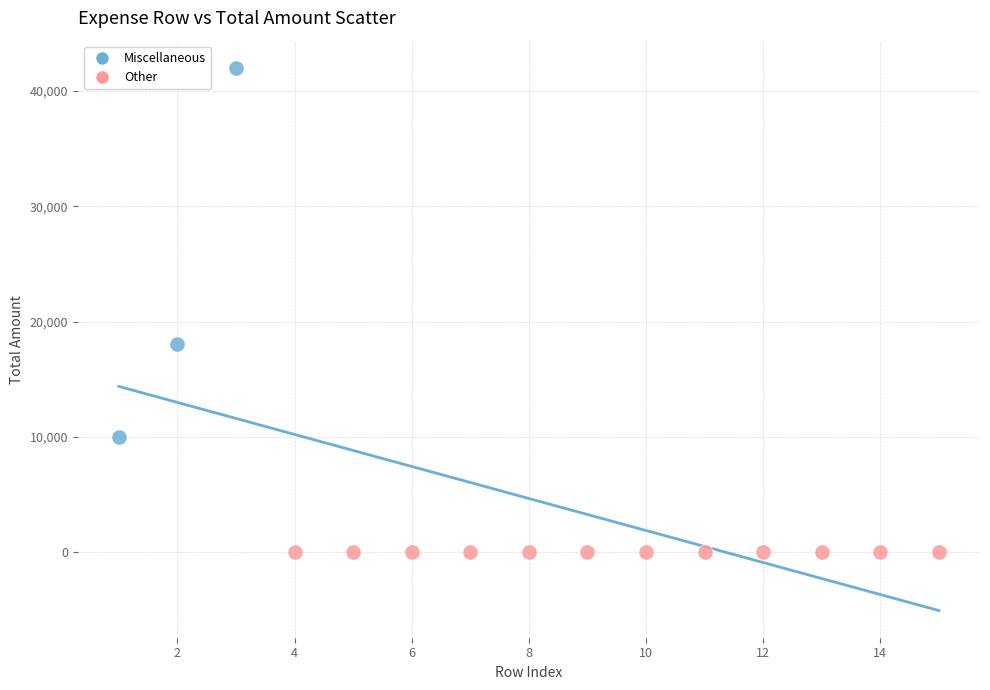

Which series reaches the maximum Y coordinate?

Miscellaneous